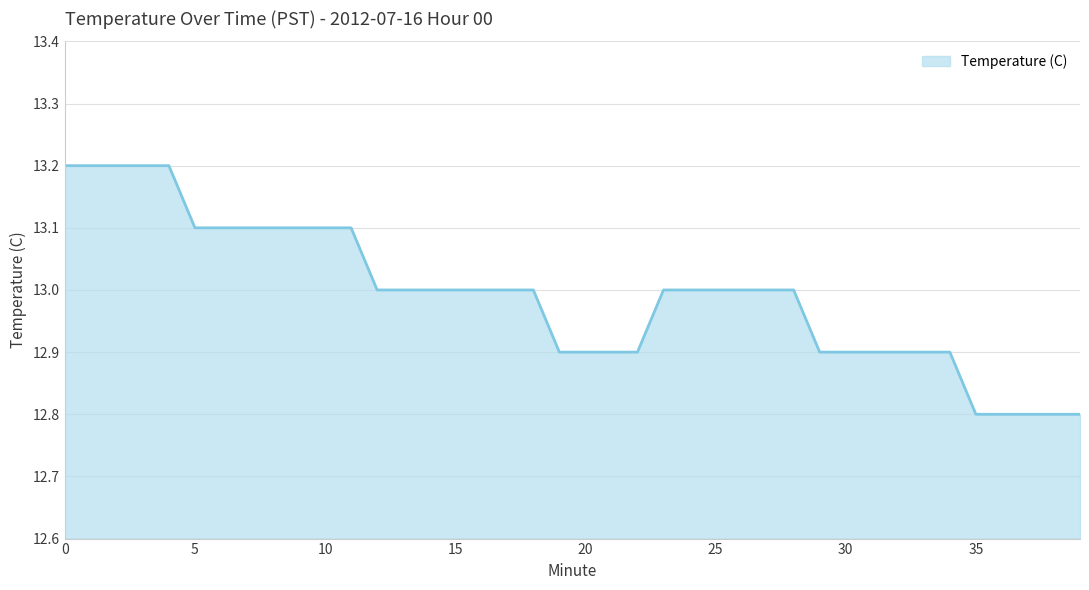

What is the smallest value displayed?

12.8